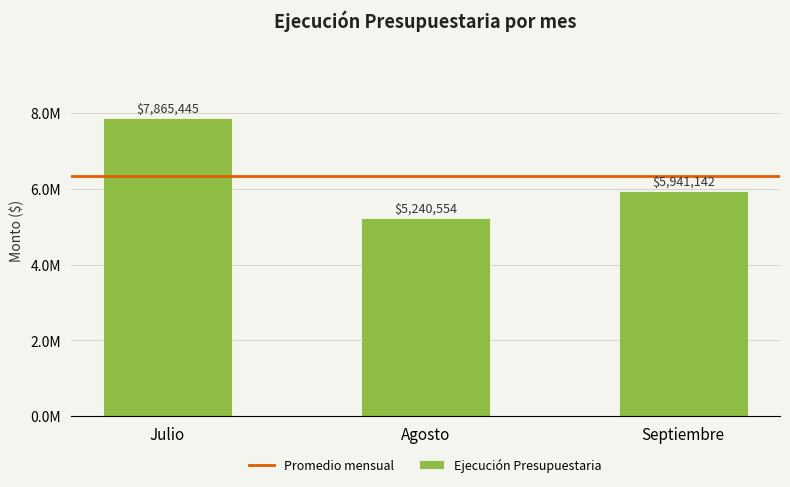

What is the minimum value shown in the chart?

5240554.4